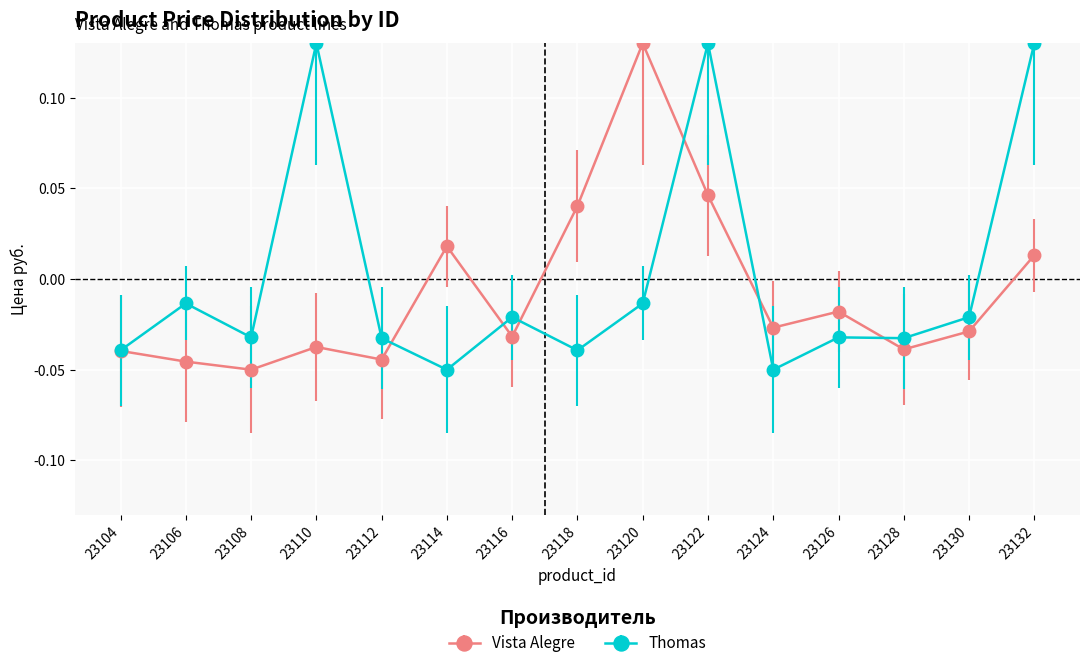

Rank the series at 23118 from highest to lowest value.

Vista Alegre, Thomas